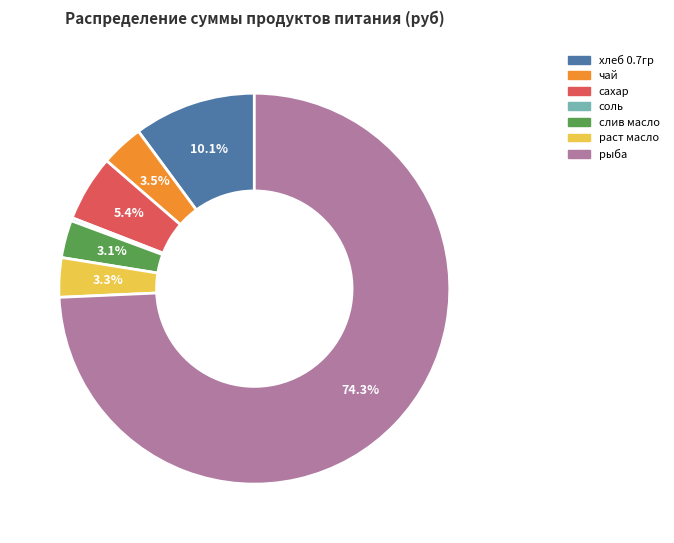

Which category accounts for the majority?

рыба